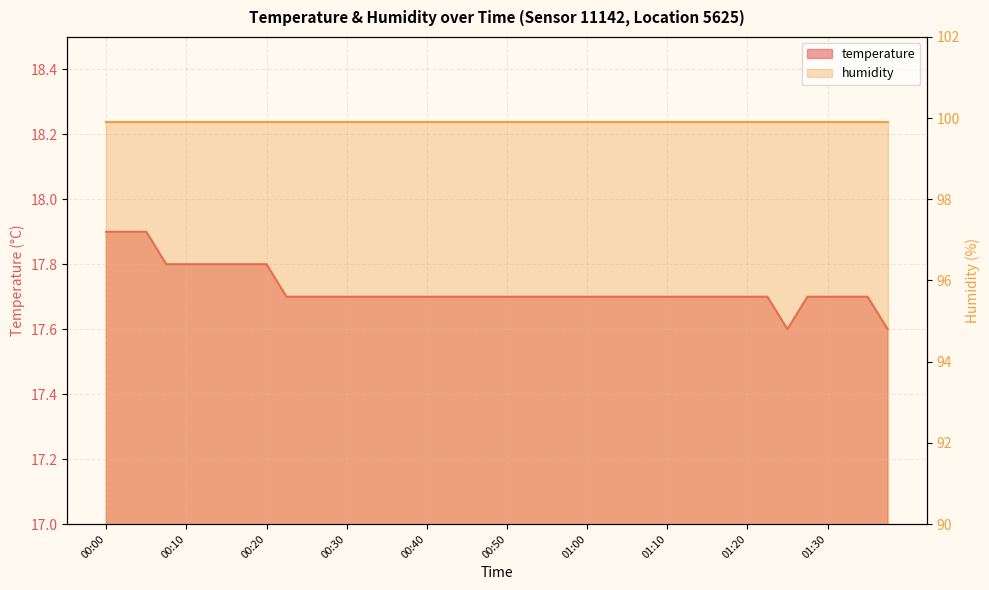

List the labels in order of value, largest first.

00:00, 00:02, 00:05, 00:07, 00:10, 00:12, 00:15, 00:17, 00:20, 00:22, 00:25, 00:27, 00:30, 00:32, 00:35, 00:37, 00:40, 00:42, 00:45, 00:47, 00:50, 00:52, 00:55, 00:57, 01:00, 01:02, 01:05, 01:07, 01:10, 01:12, 01:15, 01:17, 01:20, 01:22, 01:28, 01:30, 01:33, 01:35, 01:25, 01:38